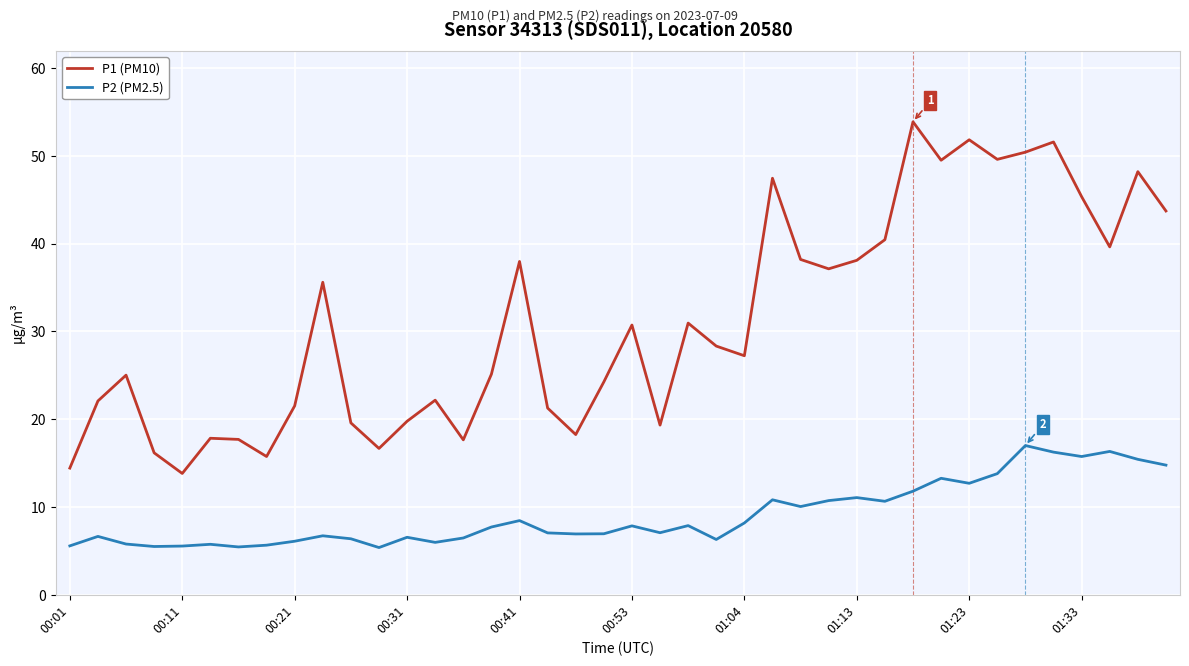

True or false: P2 (PM2.5) and P1 (PM10) cross at least once.

False